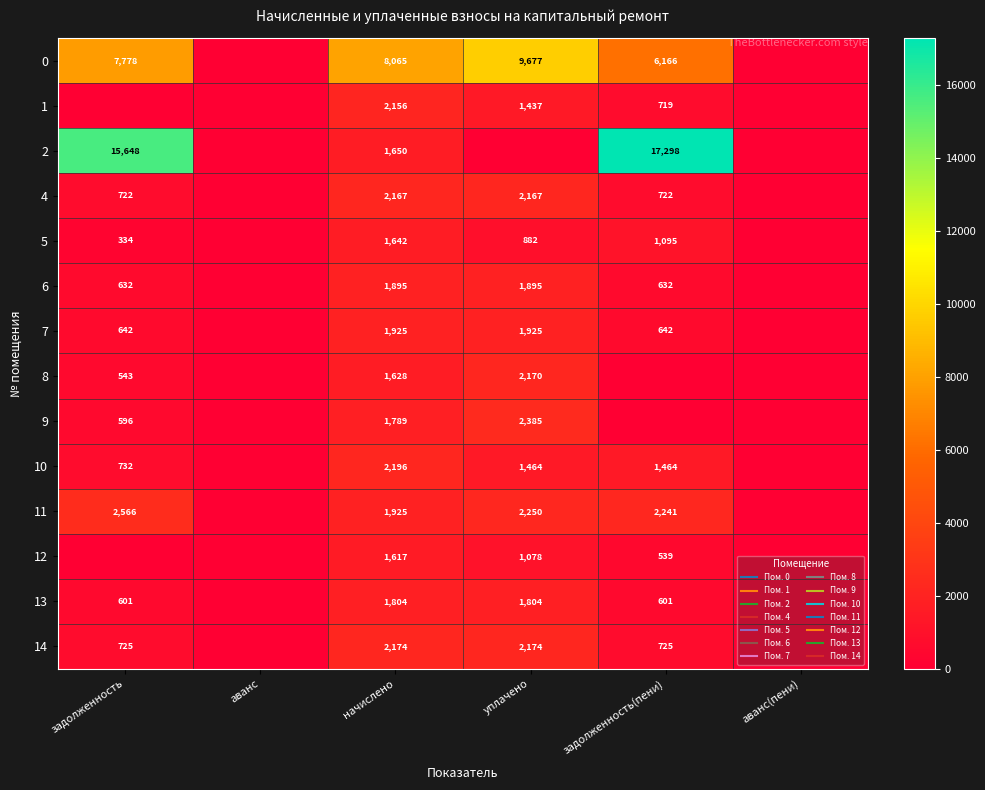

Which category has the highest value across all series?

задолженность(пени)